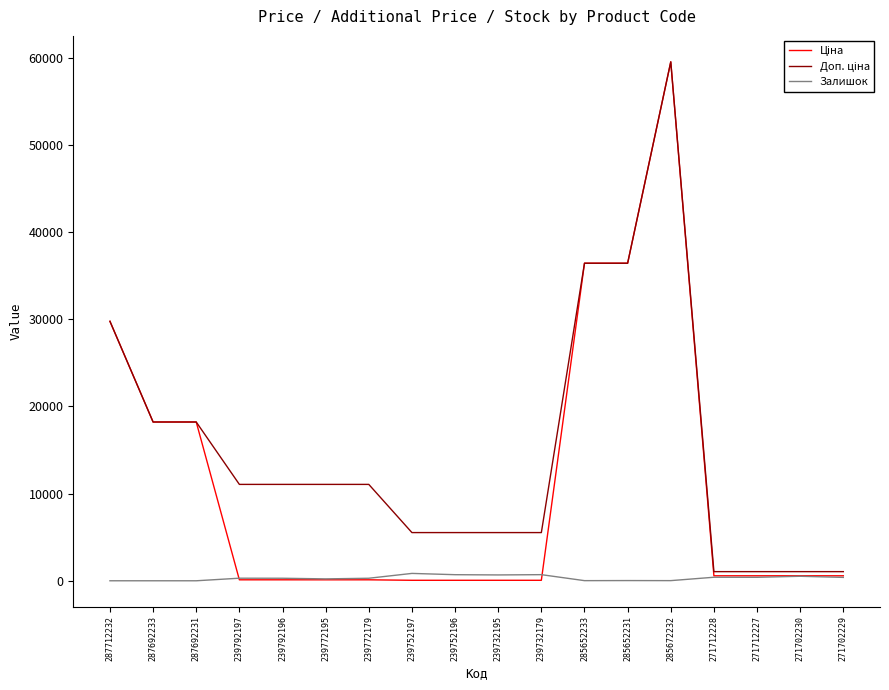

At which category is the sum across all series the highest?

285672232